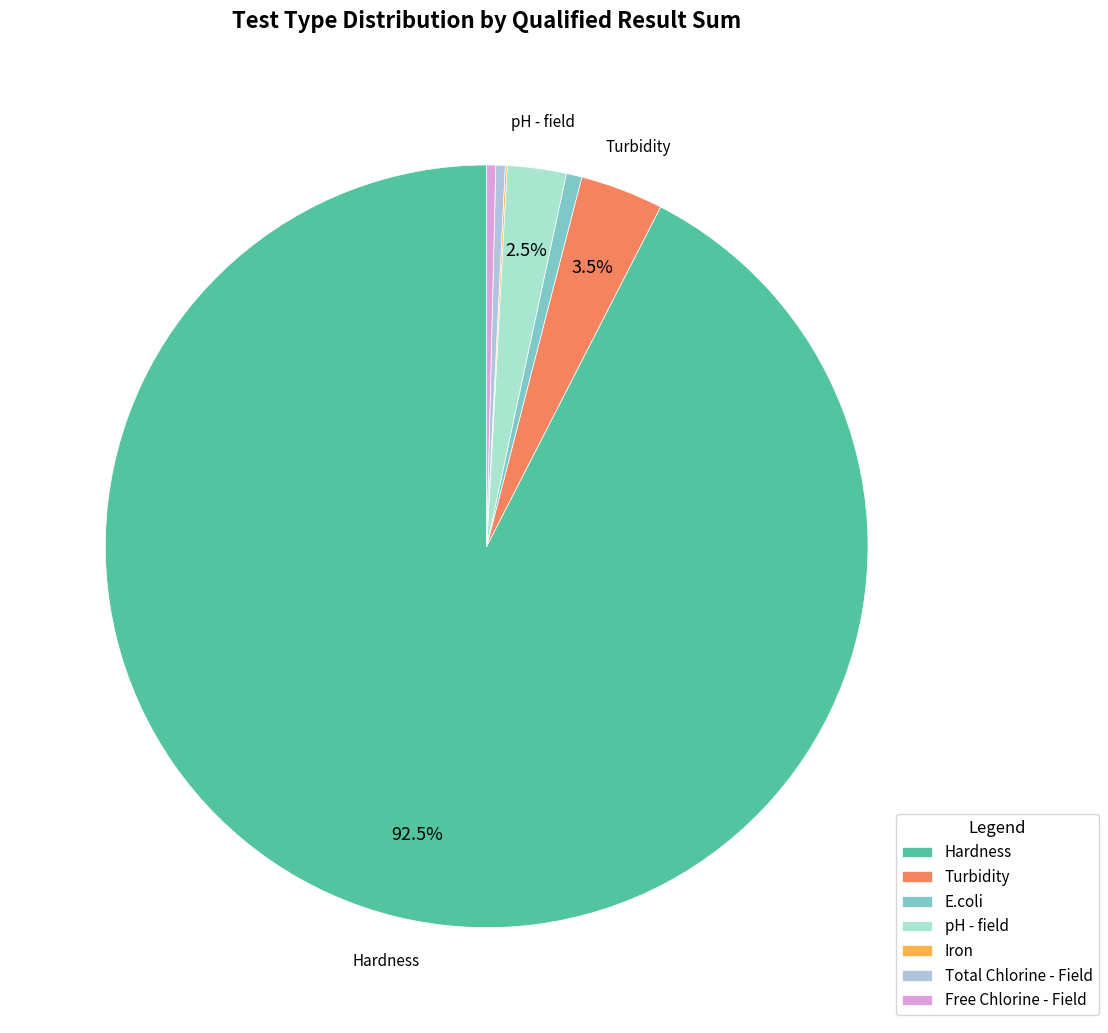

To the nearest percent, what portion does E.coli represent?

1%